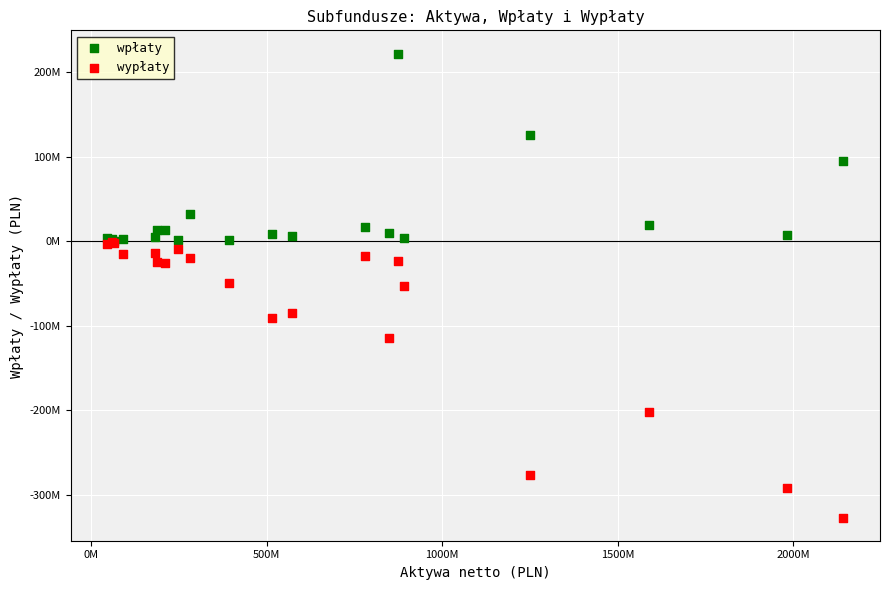

What are all the series names shown in the legend?

wpłaty, wypłaty